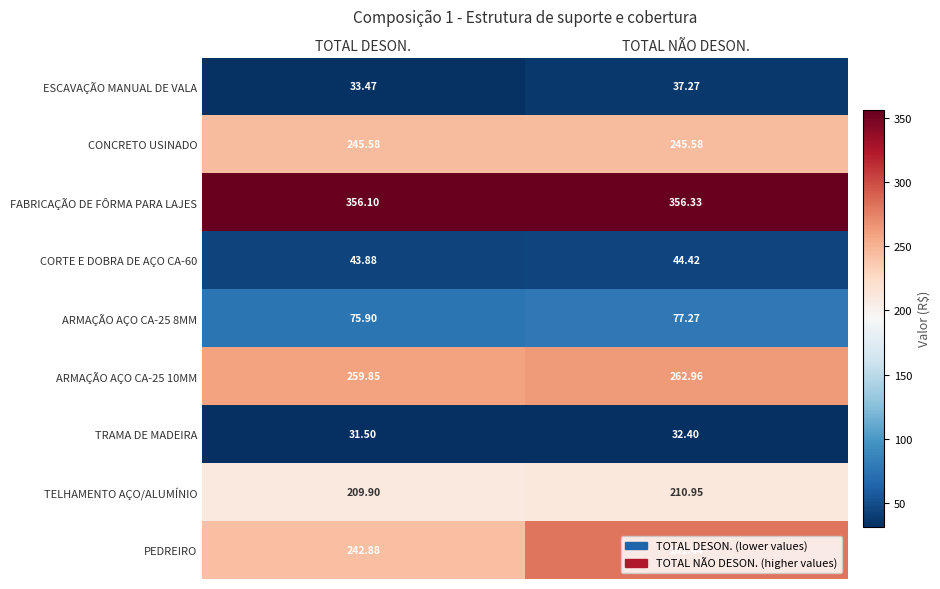

Which series has the largest total across all categories?

FABRICAÇÃO DE FÔRMA PARA LAJES